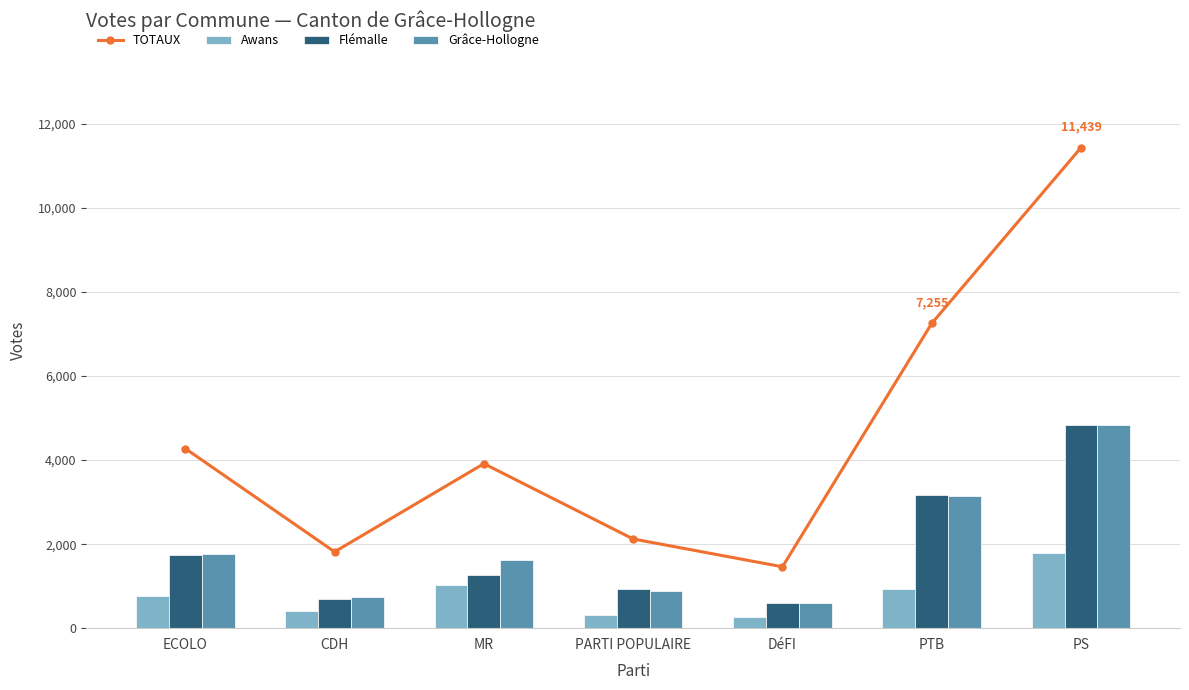

Where does the TOTAUX series first go above 3916?

ECOLO